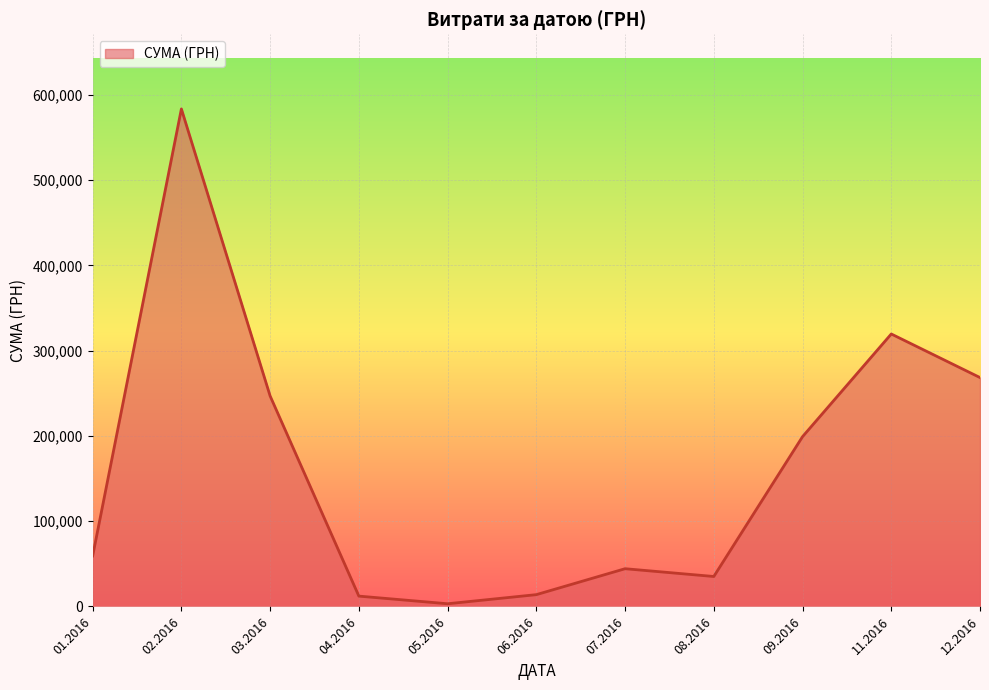

What is the maximum value shown in the chart?

583556.1